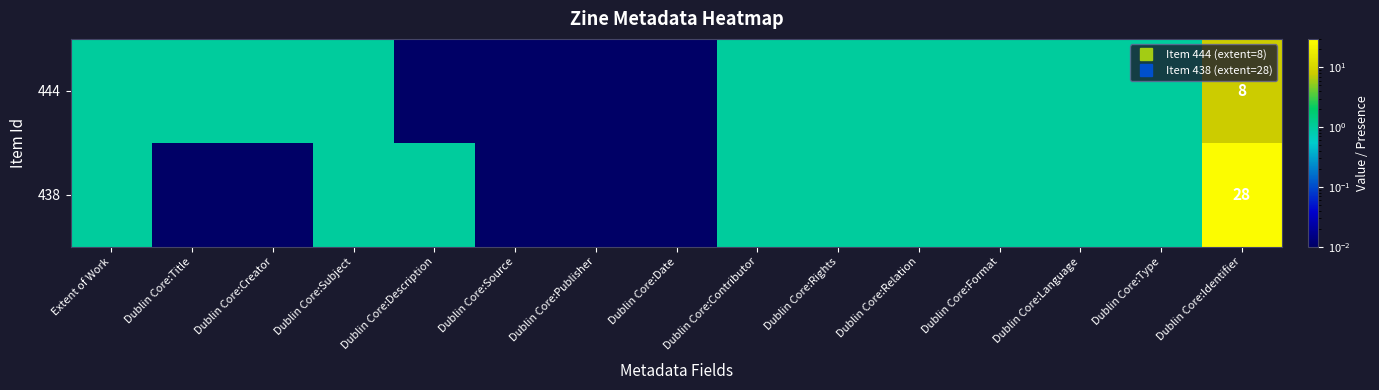

Which category has the lowest value in the 438 series?

Dublin Core:Title